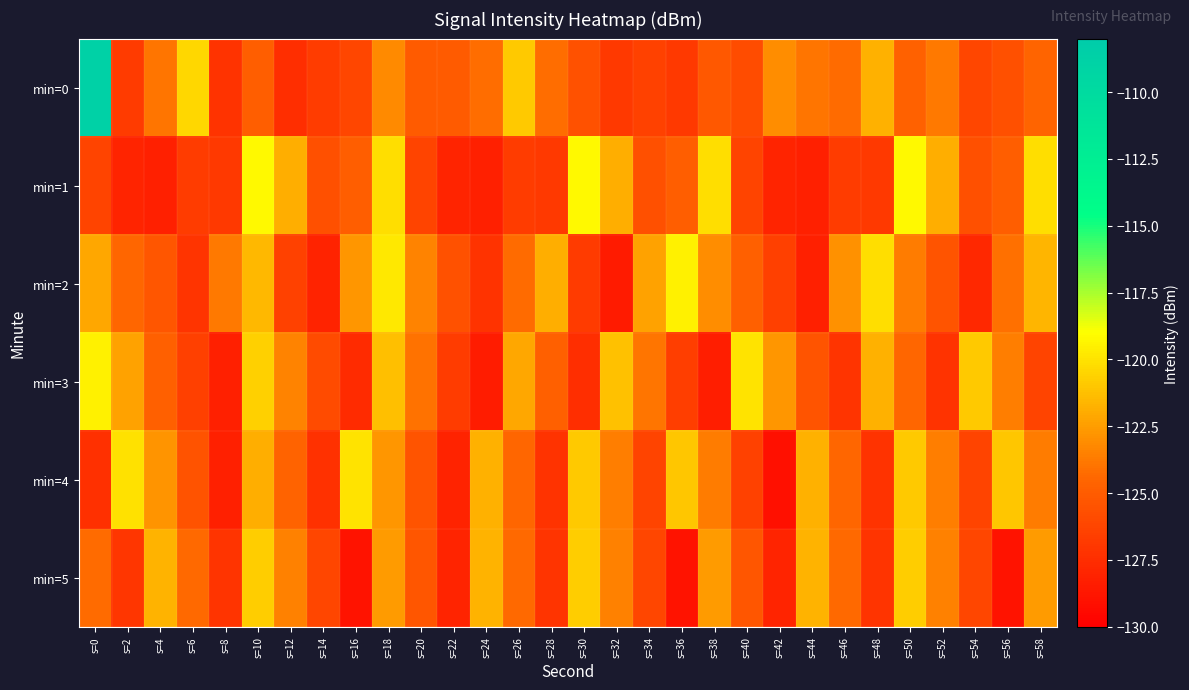

Reading left to right, what are all the values shown in this chart?

min=0: s=0=-108.7	s=2=-126.8	s=4=-123.9	s=6=-120.4	s=8=-127.2	s=10=-124.9	s=12=-127.4	s=14=-126.7	s=16=-126.2	s=18=-123.2	s=20=-125.1	s=22=-125.1	s=24=-124.2	s=26=-121.0	s=28=-124.2	s=30=-125.6	s=32=-126.9	s=34=-126.4	s=36=-126.8	s=38=-125.2	s=40=-125.8	s=42=-123.1	s=44=-124.0	s=46=-124.3	s=48=-121.8	s=50=-124.7	s=52=-123.8	s=54=-126.2	s=56=-125.6	s=58=-124.6
min=1: s=0=-126.3	s=2=-128.0	s=4=-128.2	s=6=-126.7	s=8=-126.8	s=10=-119.2	s=12=-121.9	s=14=-125.7	s=16=-124.9	s=18=-120.2	s=20=-126.3	s=22=-128.0	s=24=-128.2	s=26=-126.7	s=28=-126.8	s=30=-119.2	s=32=-121.9	s=34=-125.7	s=36=-124.9	s=38=-120.2	s=40=-126.3	s=42=-128.0	s=44=-128.2	s=46=-126.7	s=48=-126.8	s=50=-119.2	s=52=-121.9	s=54=-125.7	s=56=-124.9	s=58=-120.2
min=2: s=0=-122.1	s=2=-124.5	s=4=-125.3	s=6=-127.1	s=8=-123.8	s=10=-121.5	s=12=-126.4	s=14=-128.1	s=16=-122.7	s=18=-119.8	s=20=-123.4	s=22=-125.6	s=24=-127.2	s=26=-124.3	s=28=-121.9	s=30=-126.8	s=32=-128.5	s=34=-122.3	s=36=-119.5	s=38=-123.1	s=40=-124.8	s=42=-126.5	s=44=-128.2	s=46=-122.9	s=48=-120.2	s=50=-123.7	s=52=-125.4	s=54=-127.8	s=56=-124.1	s=58=-121.6
min=3: s=0=-119.5	s=2=-122.3	s=4=-124.8	s=6=-126.5	s=8=-128.2	s=10=-120.7	s=12=-123.4	s=14=-125.9	s=16=-127.6	s=18=-121.3	s=20=-124.0	s=22=-126.7	s=24=-128.4	s=26=-122.1	s=28=-124.8	s=30=-127.5	s=32=-121.2	s=34=-123.9	s=36=-126.6	s=38=-128.3	s=40=-120.0	s=42=-122.7	s=44=-125.4	s=46=-127.1	s=48=-121.8	s=50=-124.5	s=52=-127.2	s=54=-120.9	s=56=-123.6	s=58=-126.3
min=4: s=0=-127.4	s=2=-120.1	s=4=-122.8	s=6=-125.5	s=8=-128.2	s=10=-121.9	s=12=-124.6	s=14=-127.3	s=16=-120.0	s=18=-122.7	s=20=-125.4	s=22=-128.1	s=24=-121.8	s=26=-124.5	s=28=-127.2	s=30=-120.9	s=32=-123.6	s=34=-126.3	s=36=-121.0	s=38=-123.7	s=40=-126.4	s=42=-129.1	s=44=-121.8	s=46=-124.5	s=48=-127.2	s=50=-120.9	s=52=-123.6	s=54=-126.3	s=56=-121.0	s=58=-123.7
min=5: s=0=-124.3	s=2=-127.0	s=4=-121.7	s=6=-124.4	s=8=-127.1	s=10=-120.8	s=12=-123.5	s=14=-126.2	s=16=-128.9	s=18=-122.6	s=20=-125.3	s=22=-128.0	s=24=-121.7	s=26=-124.4	s=28=-127.1	s=30=-120.8	s=32=-123.5	s=34=-126.2	s=36=-128.9	s=38=-122.6	s=40=-125.3	s=42=-128.0	s=44=-121.7	s=46=-124.4	s=48=-127.1	s=50=-120.8	s=52=-123.5	s=54=-126.2	s=56=-128.9	s=58=-122.6